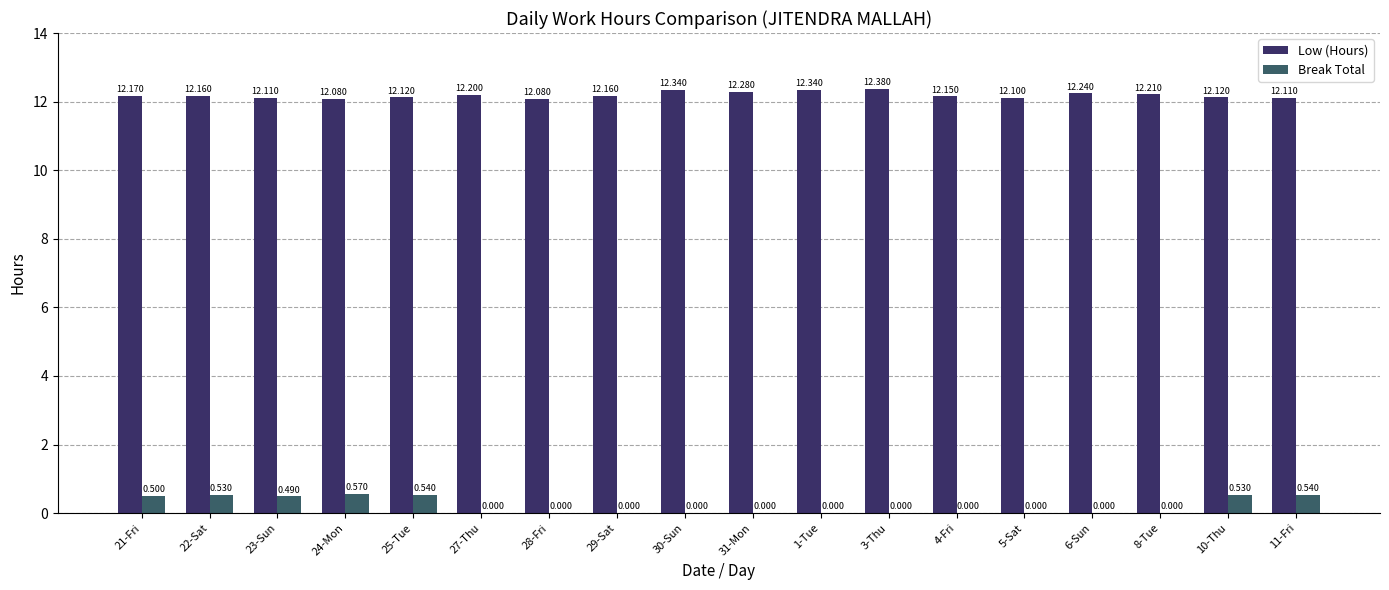

What is the approximate value of Break Total at 22-Sat?

0.5